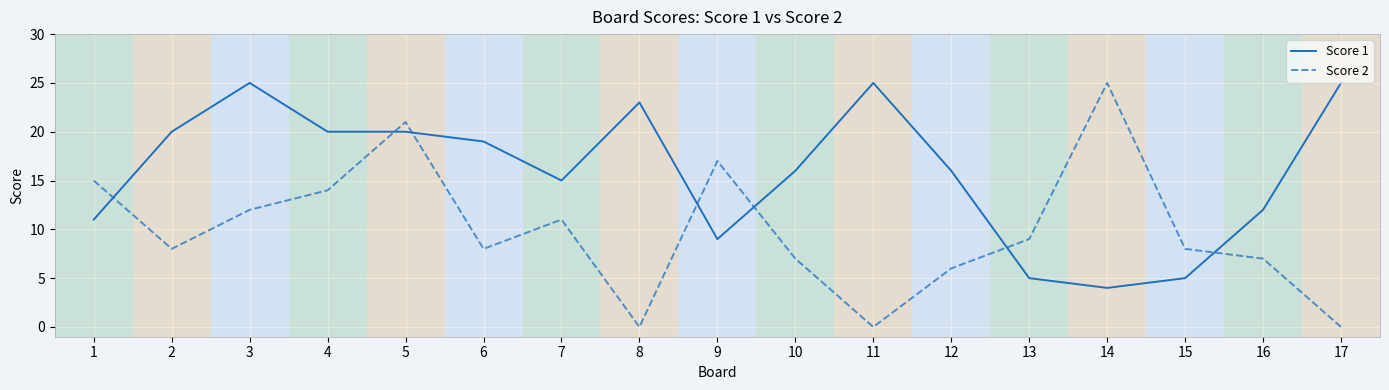

How many lines are shown in the chart?

2